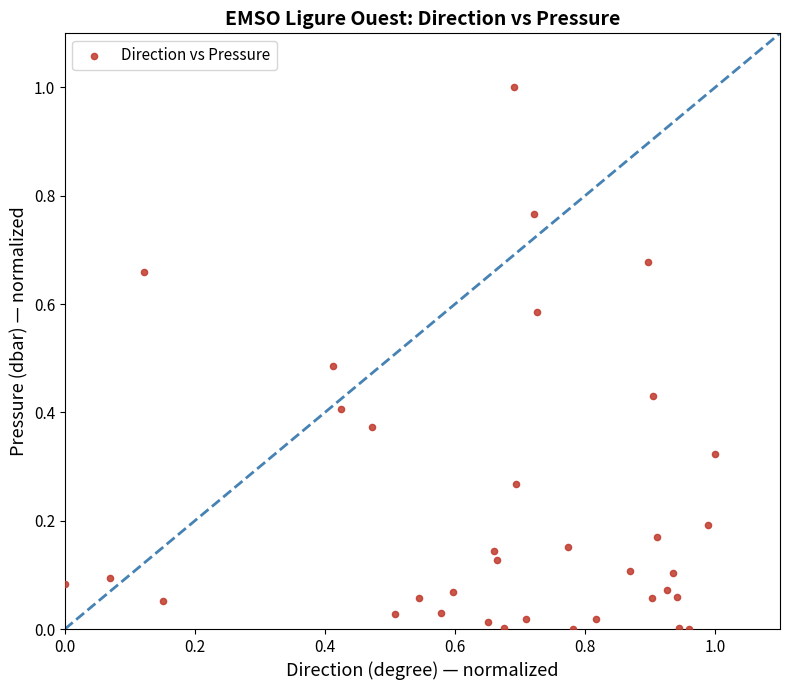

What is the range of Y values (max minus min)?

1.0